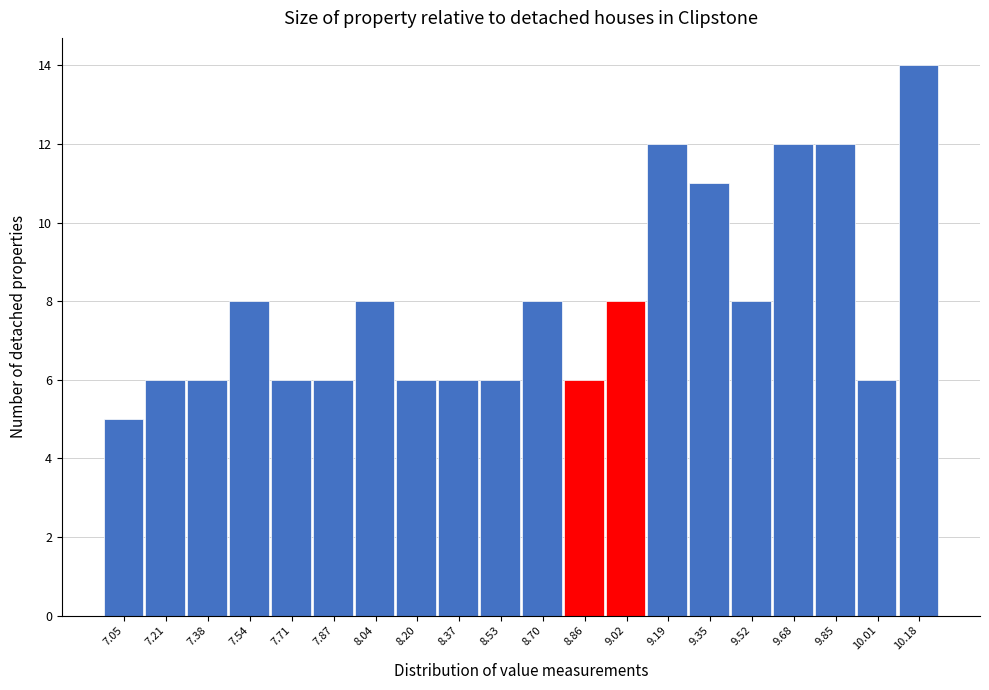

Reading left to right, list all the values displayed in this chart.

5	6	6	8	6	6	8	6	6	6	8	6	8	12	11	8	12	12	6	14